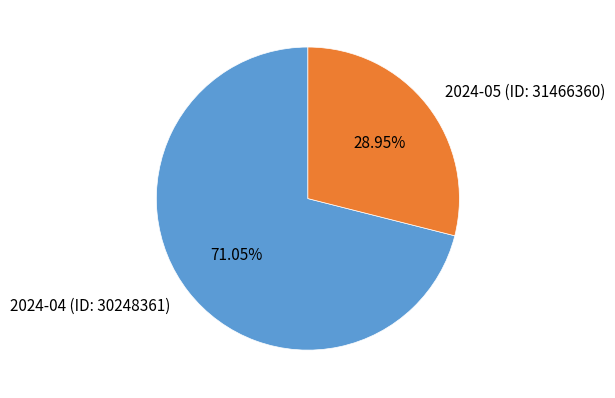

To the nearest percent, what is the combined percentage of 2024-04 (ID: 30248361) and 2024-05 (ID: 31466360)?

100%